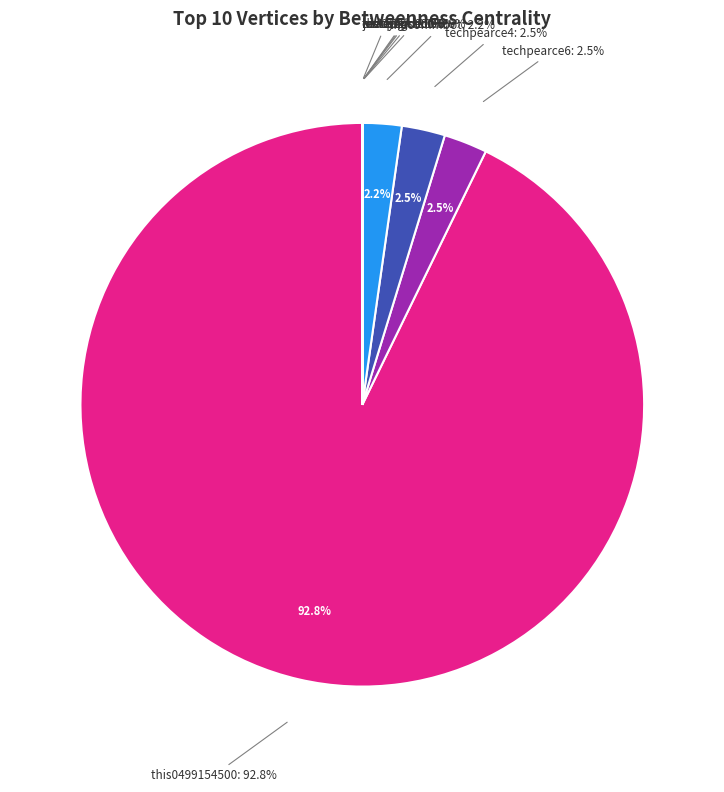

Is there any slice that represents more than half of the pie?

Yes